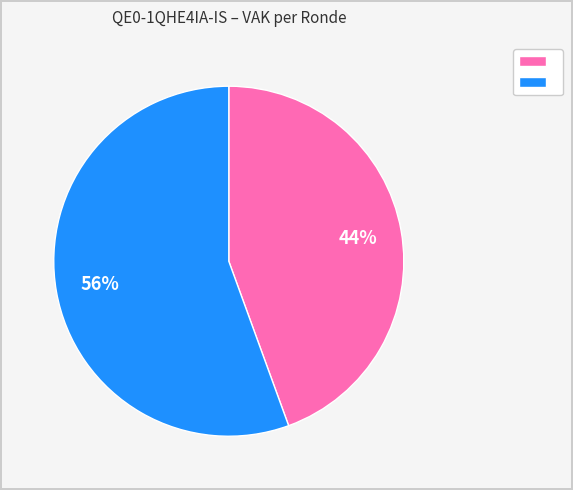

How many slices are in this pie chart?

2